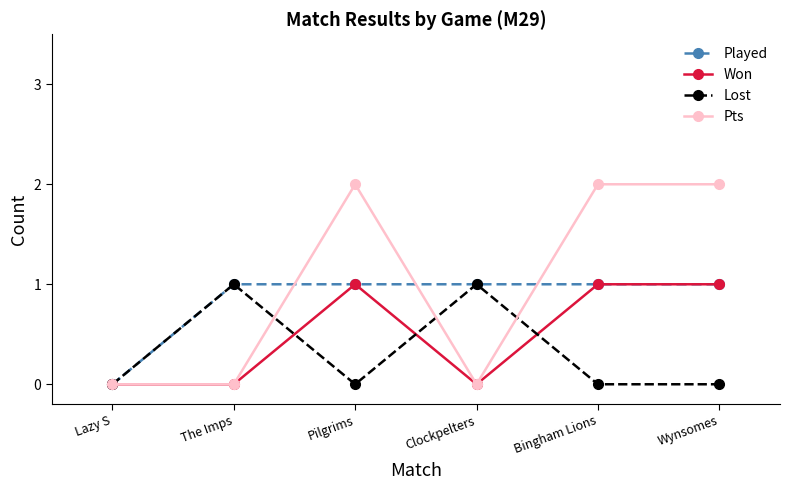

What is the difference between the maximum and minimum values in the Pts series?

2